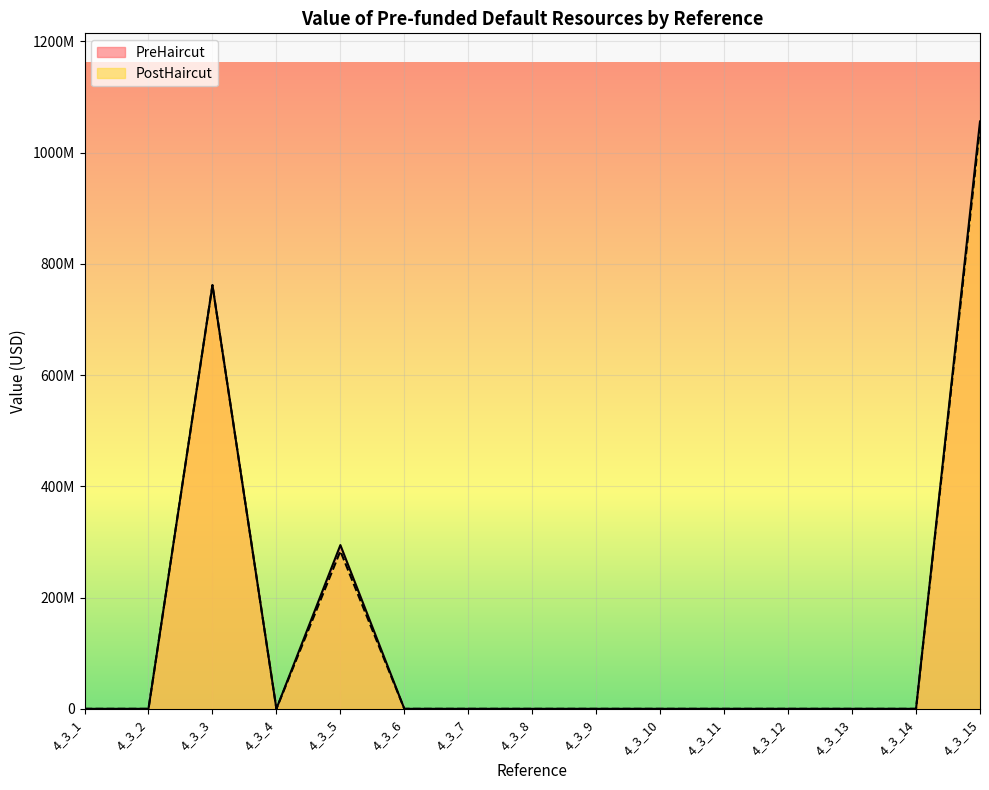

Is the value of PreHaircut at 4_3_8 greater than the value of PostHaircut at 4_3_1?

No